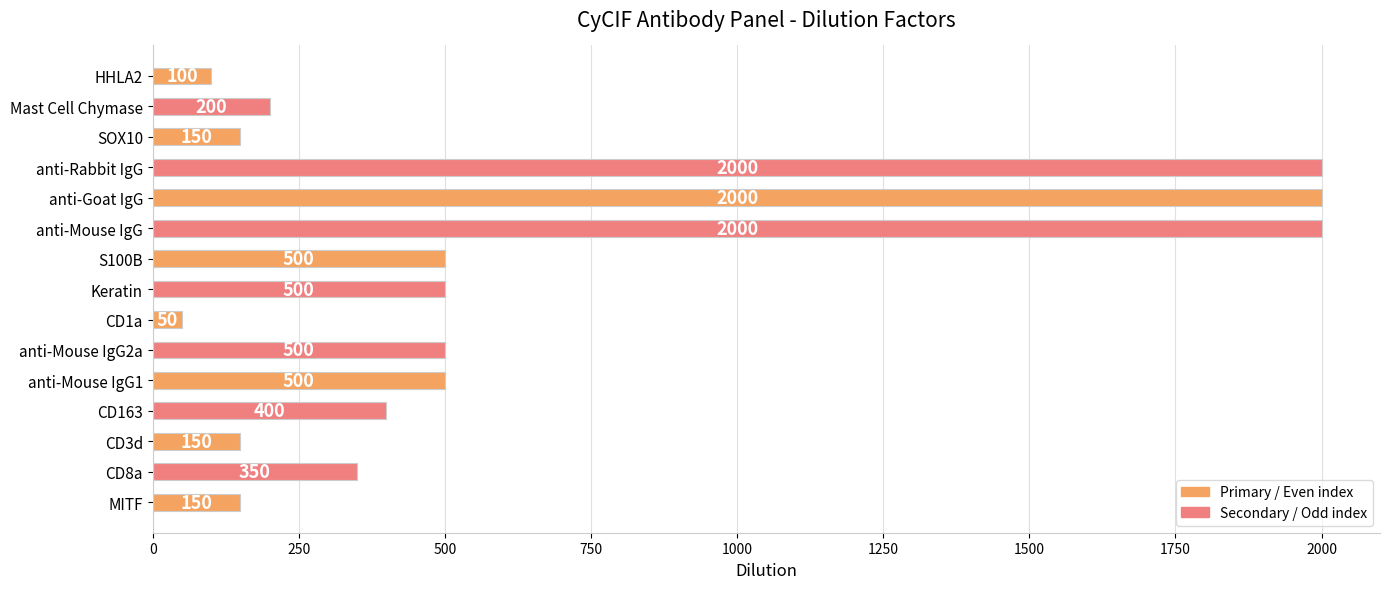

What is the maximum value shown in the chart?

2000